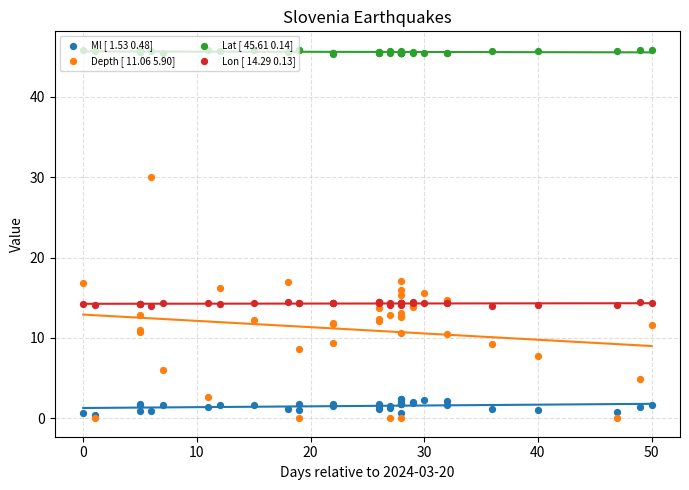

Which series reaches the minimum Y coordinate?

Depth [ 11.06 5.90]